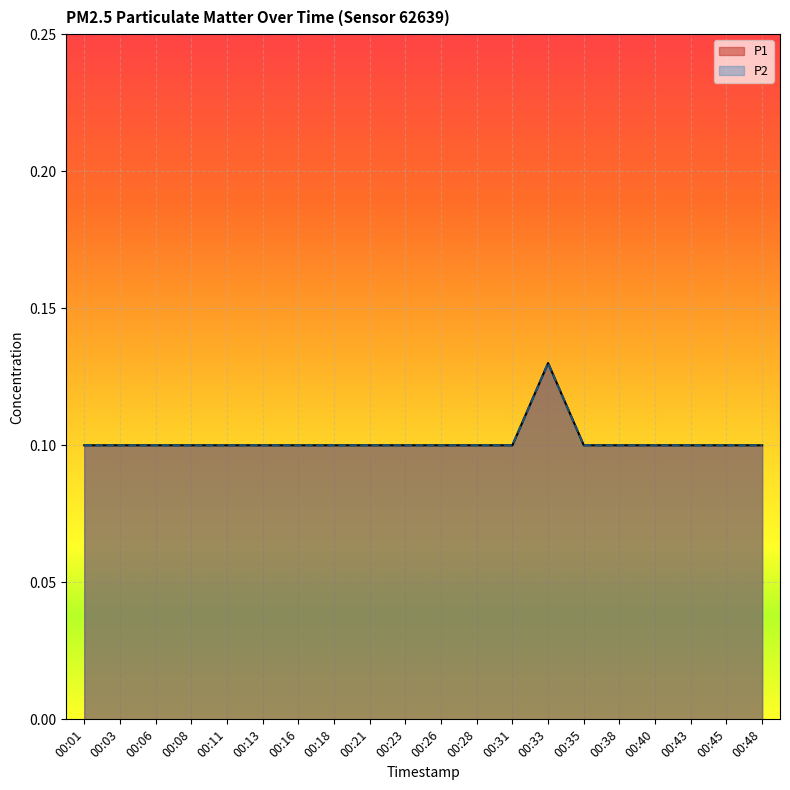

Reading left to right, what are all the values shown in this chart?

P1: 0.1	0.1	0.1	0.1	0.1	0.1	0.1	0.1	0.1	0.1	0.1	0.1	0.1	0.1	0.1	0.1	0.1	0.1	0.1	0.1
P2: 0.1	0.1	0.1	0.1	0.1	0.1	0.1	0.1	0.1	0.1	0.1	0.1	0.1	0.1	0.1	0.1	0.1	0.1	0.1	0.1